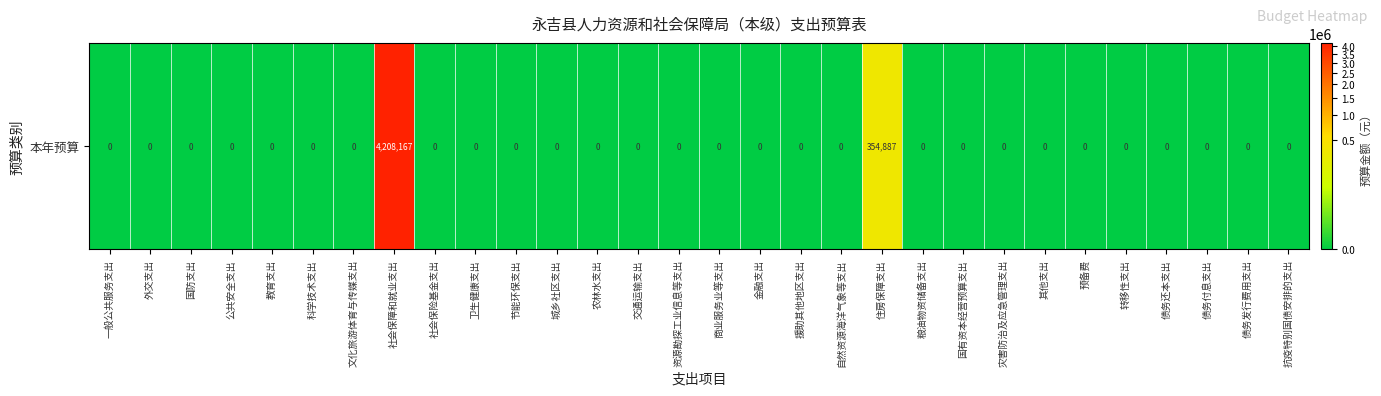

Which category has the lowest value across all series?

一般公共服务支出